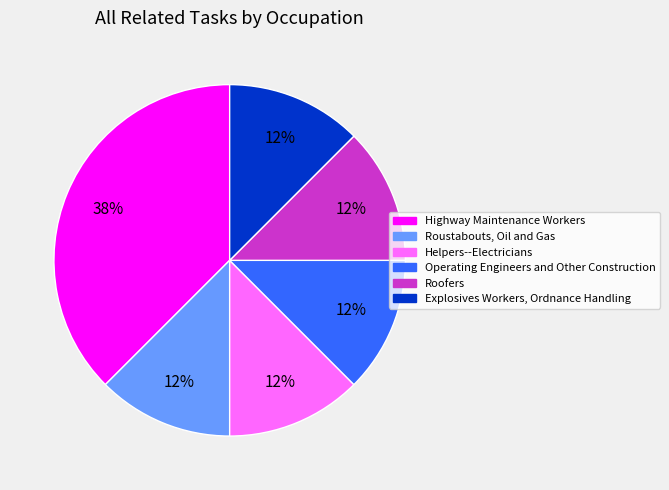

To the nearest percent, what is the average slice percentage?

17%